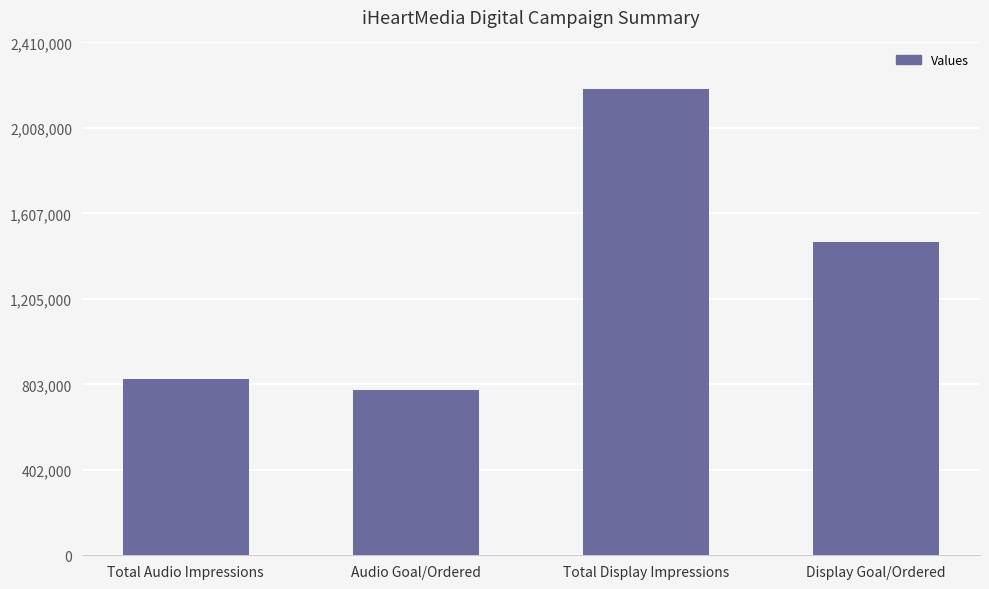

Reading left to right, transcribe all the data shown in this chart.

829490	774815	2191021	1470000